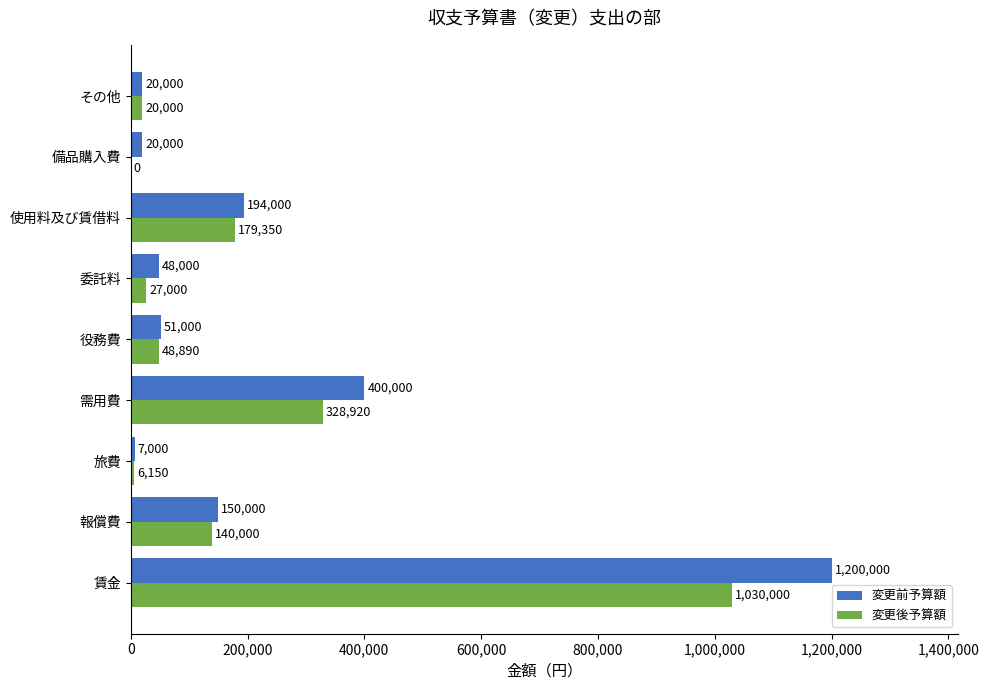

Is the value of 変更後予算額 at 使用料及び賃借料 greater than the value of 変更前予算額 at 委託料?

Yes